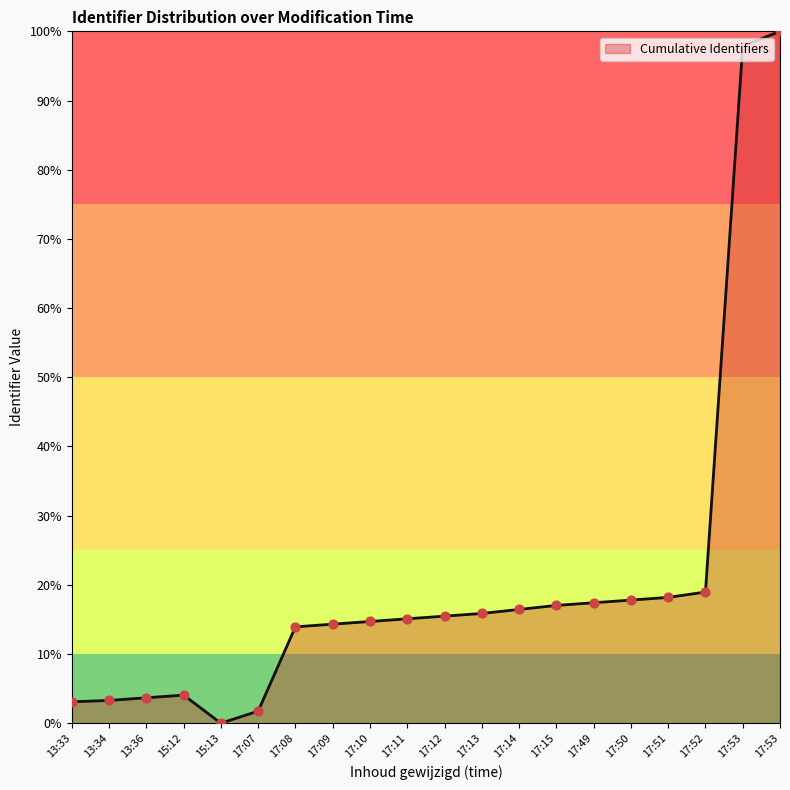

Which has a higher value, 17:09 or 15:13?

17:09